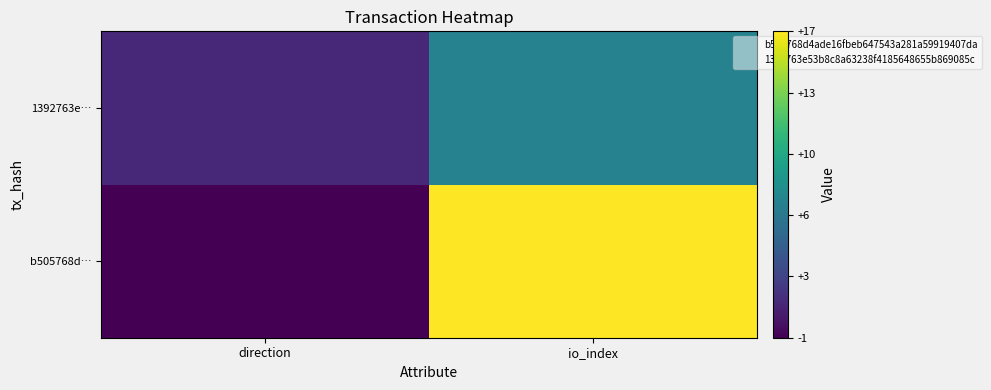

What is the greatest value displayed?

17